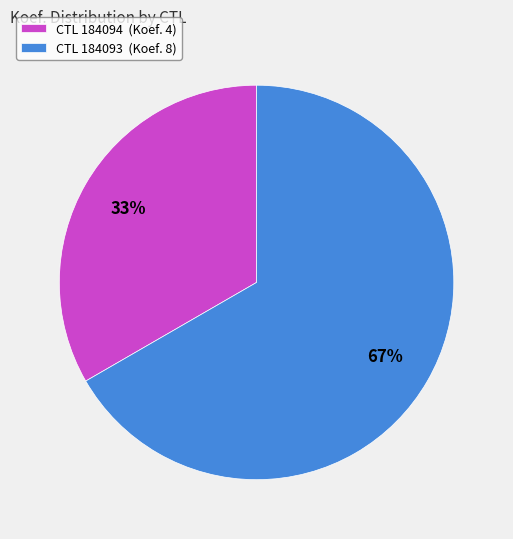

Which slice is the largest?

CTL 184093 (Koef. 8)